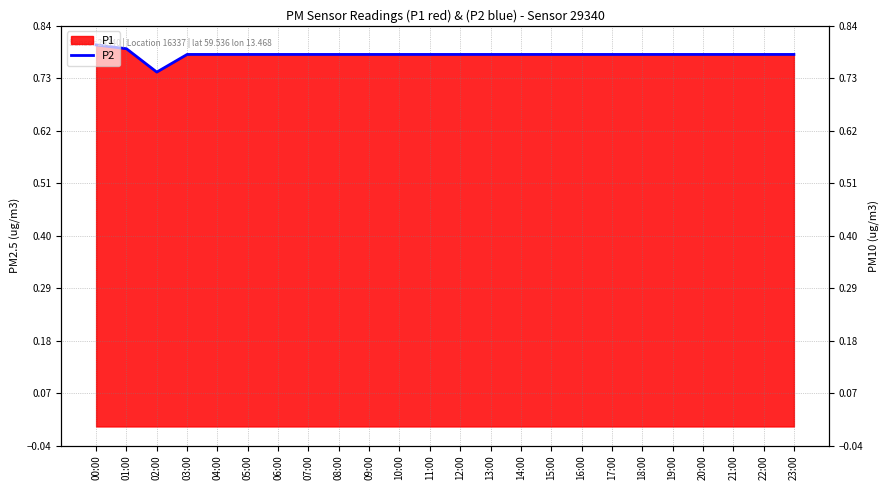

What is the approximate value at 14:00?

0.8